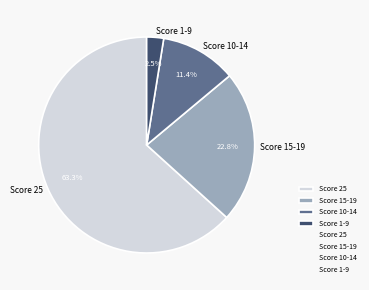

Which slice is the largest?

Score 25